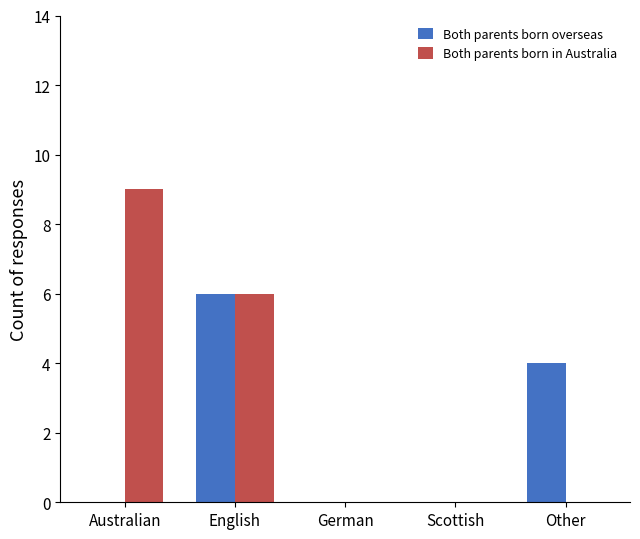

The Both parents born overseas series shows 4 at Other. True or false?

True